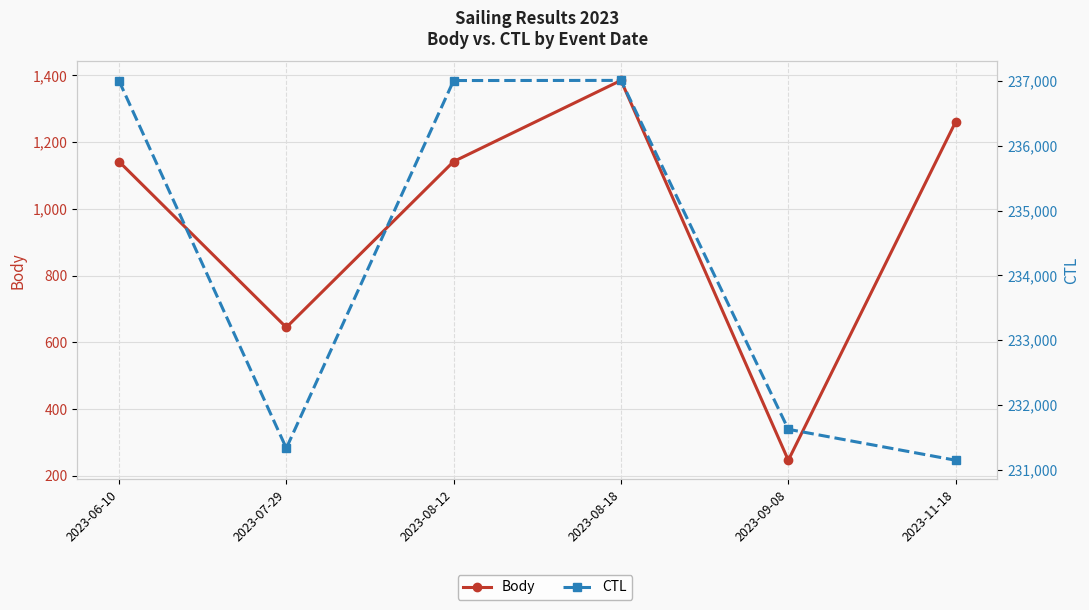

What are all the series names shown in the legend?

Body, CTL